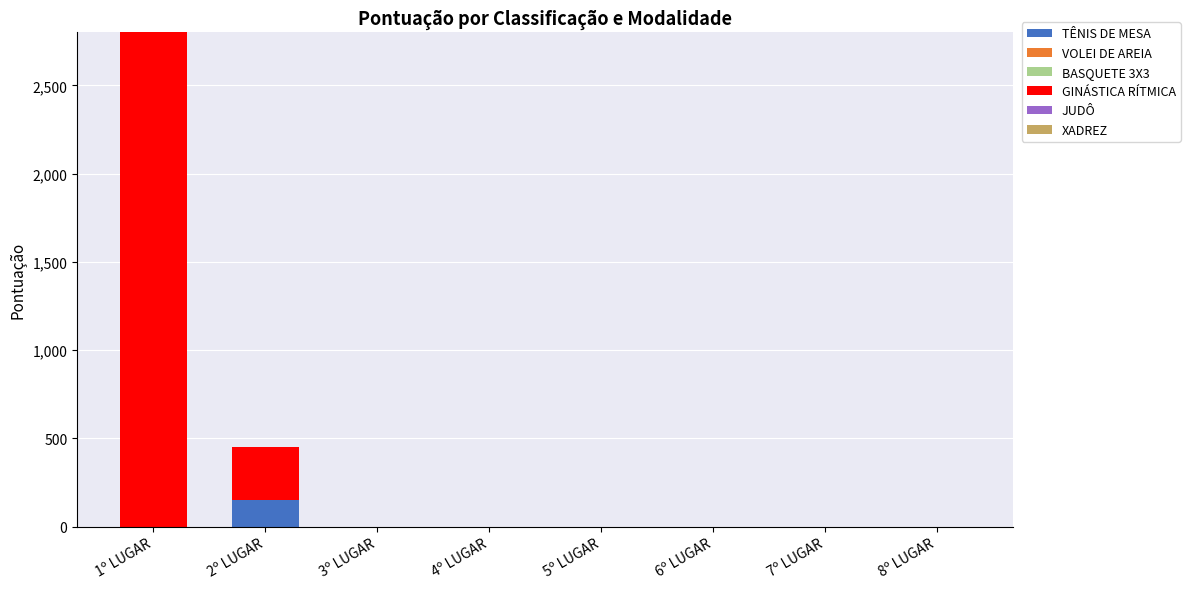

Does the chart contain stacked bars?

Yes